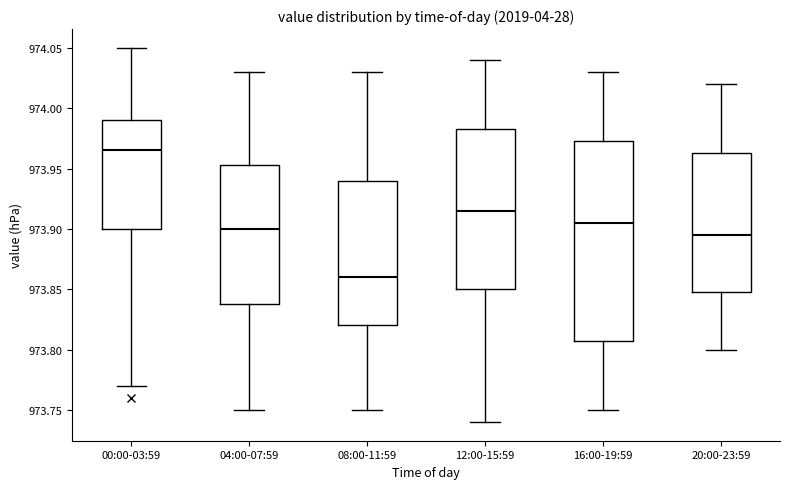

Comparing the boxes themselves (not the whiskers), which one is the tallest?

16:00-19:59